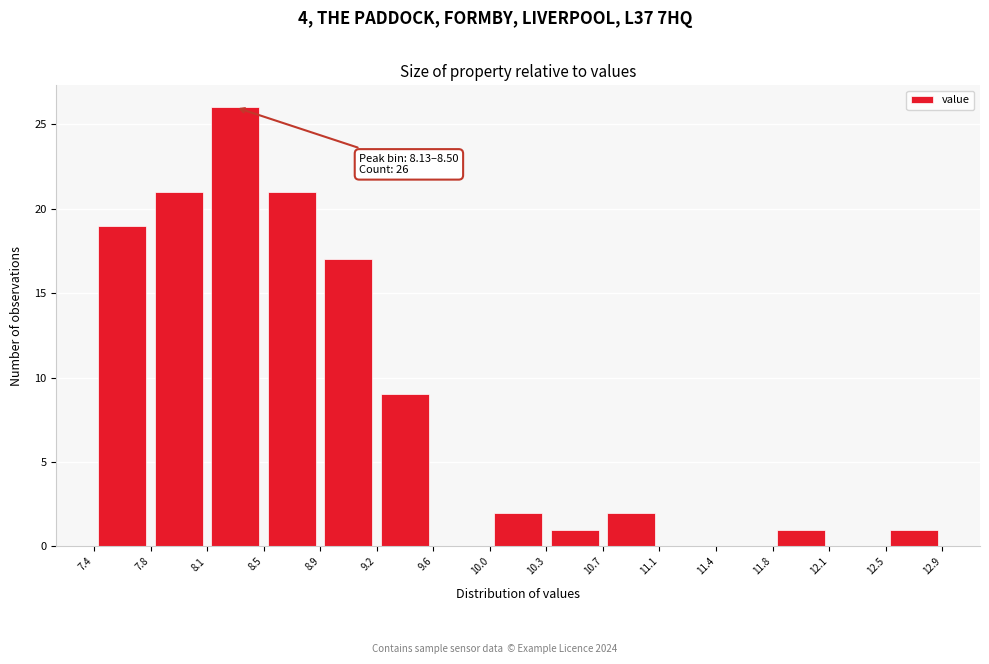

Over which range of the x-axis is the bar tallest?

8.1 to 8.5